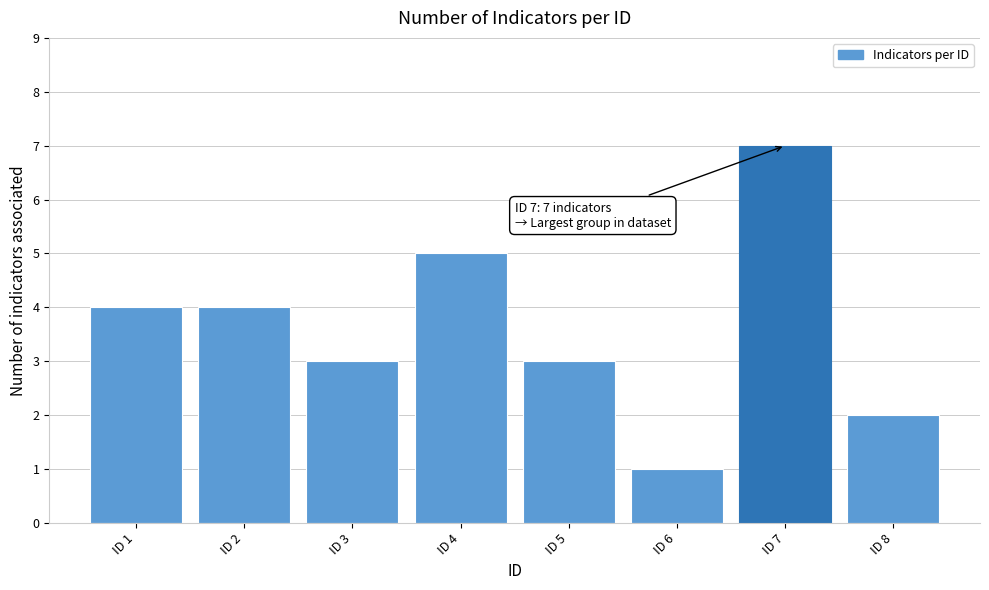

Reading right to left, transcribe all the data shown in this chart.

2	7	1	3	5	3	4	4